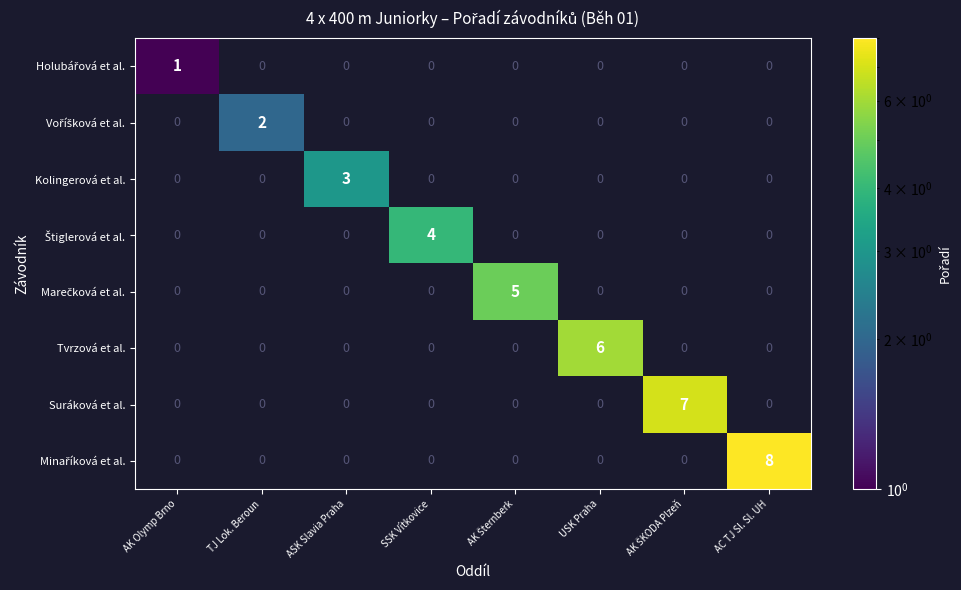

True or false: Suráková et al. has a value of 0 at USK Praha.

True